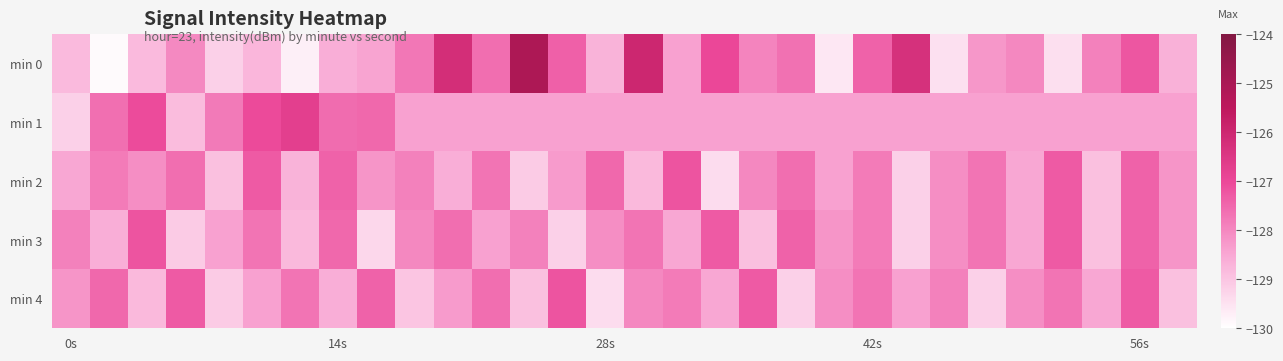

Which series has the widest spread of values?

min 0